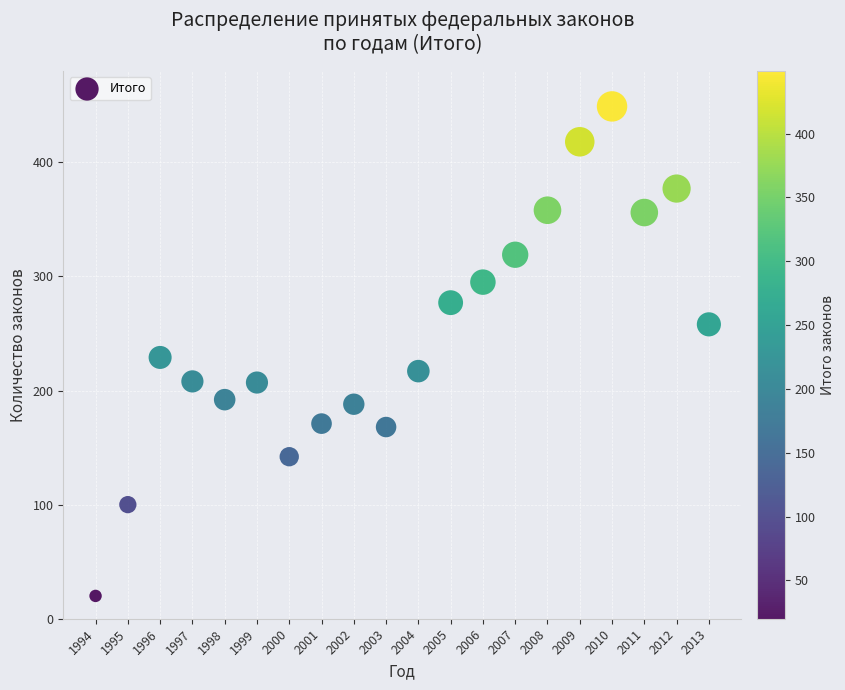

What is the range of Y values (max minus min)?

429